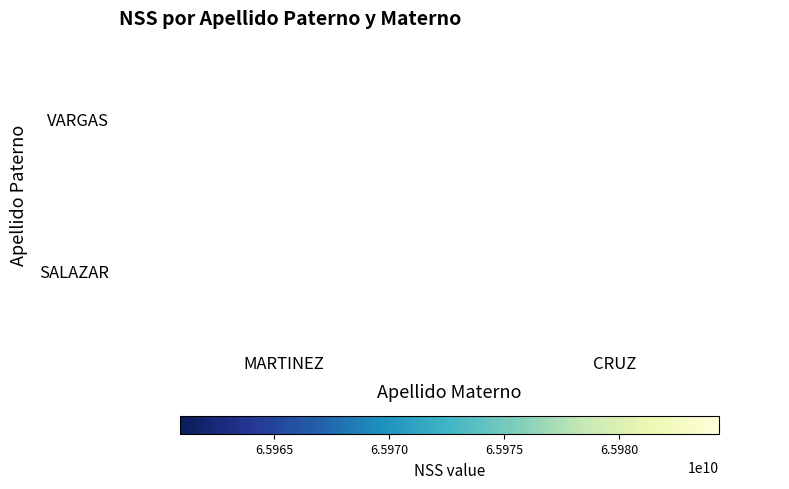

Is it true that SALAZAR equals 22449193013 at CRUZ?

False